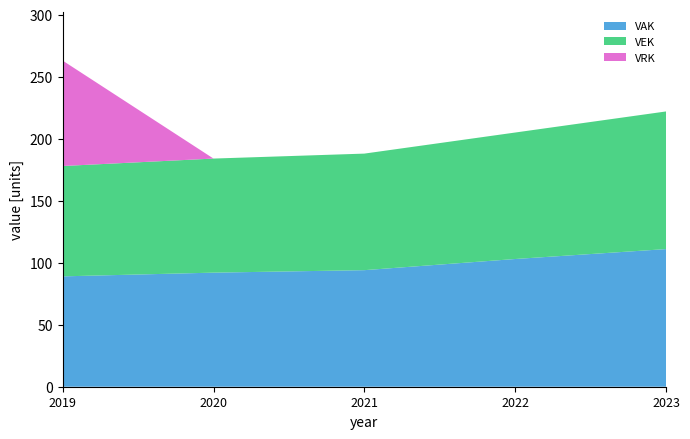

Reading left to right, transcribe all the data shown in this chart.

VAK: 2019=89	2020=92	2021=94	2022=103	2023=111
VEK: 2019=89	2020=92	2021=94	2022=102	2023=111
VRK: 2019=85	2020=0	2021=0	2022=0	2023=0